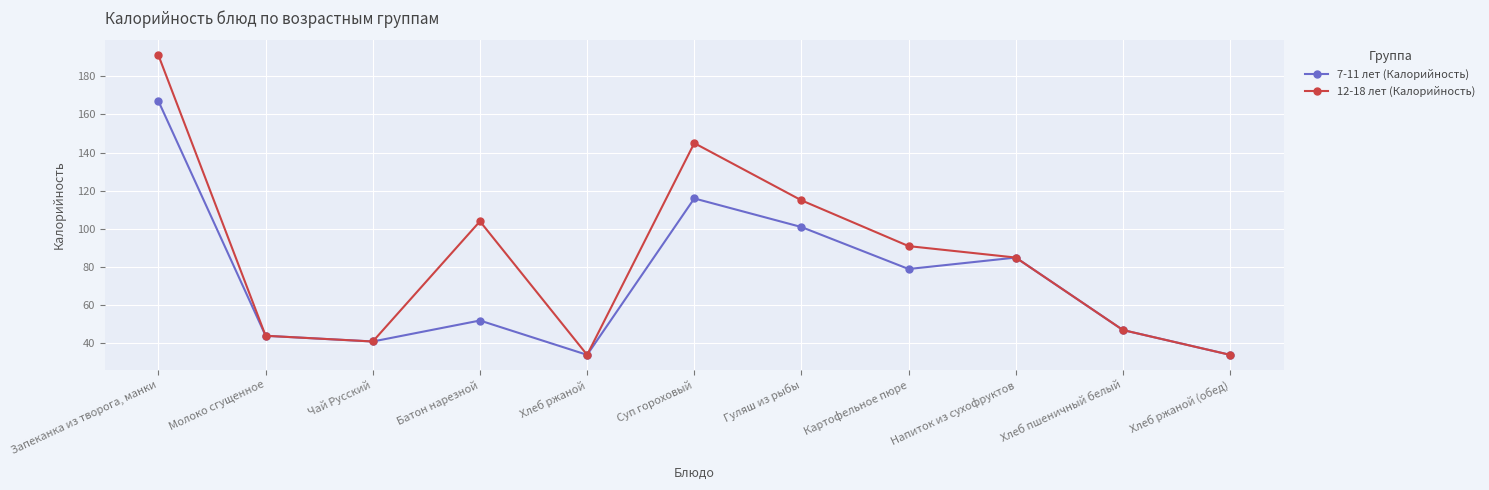

Is it true that 7-11 лет (Калорийность) equals 44 at Молоко сгущенное?

True